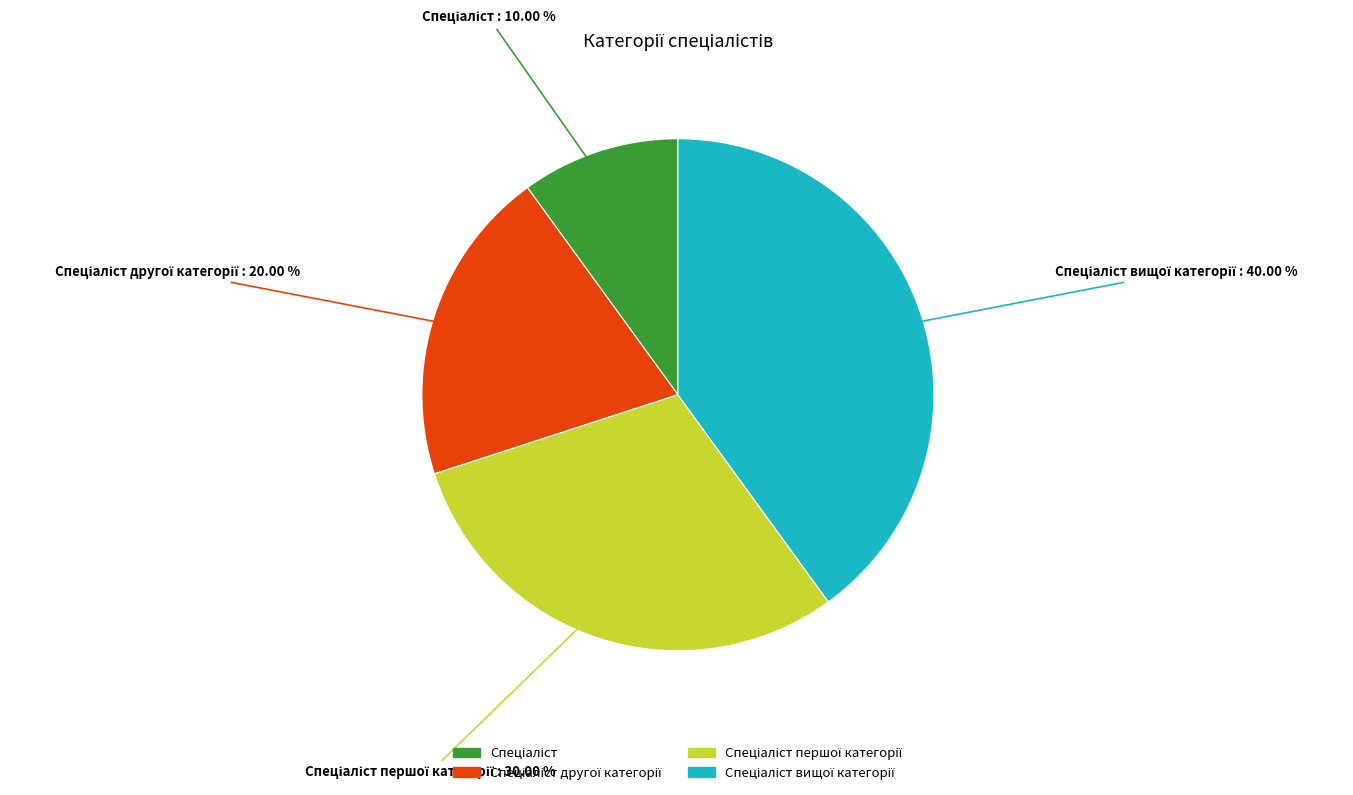

Does any single category account for the majority?

No